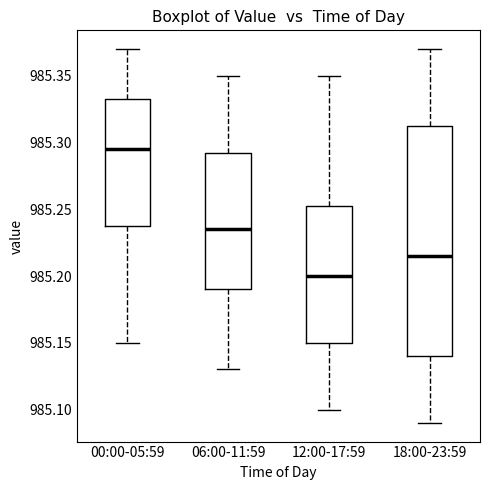

Reading left to right, read every box against the y-axis: the position of its median line, the range the box covers, and the ends of its whiskers. The values are not printed on the chart, so give them approximately, as read against the axis.

00:00-05:59: median 985.295, box 985.240 to 985.335, whiskers 985.150 to 985.370
06:00-11:59: median 985.235, box 985.190 to 985.295, whiskers 985.130 to 985.350
12:00-17:59: median 985.200, box 985.150 to 985.255, whiskers 985.100 to 985.350
18:00-23:59: median 985.215, box 985.140 to 985.315, whiskers 985.090 to 985.370